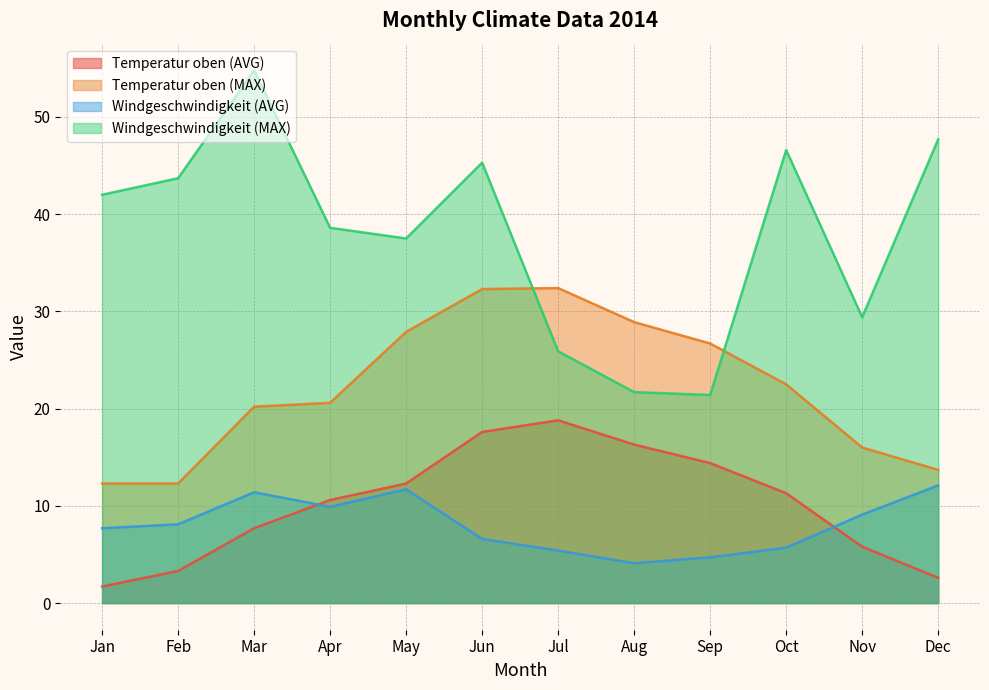

What is the approximate value of Temperatur oben (MAX) at Oct?

22.5